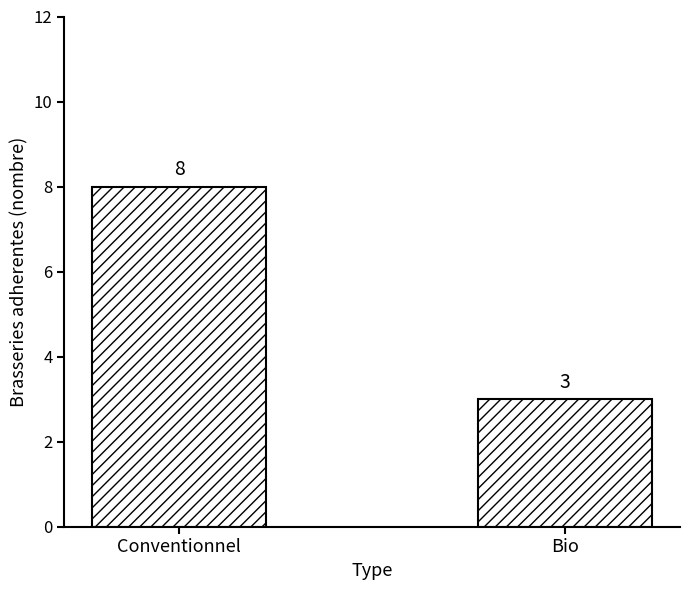

What is the average value?

6